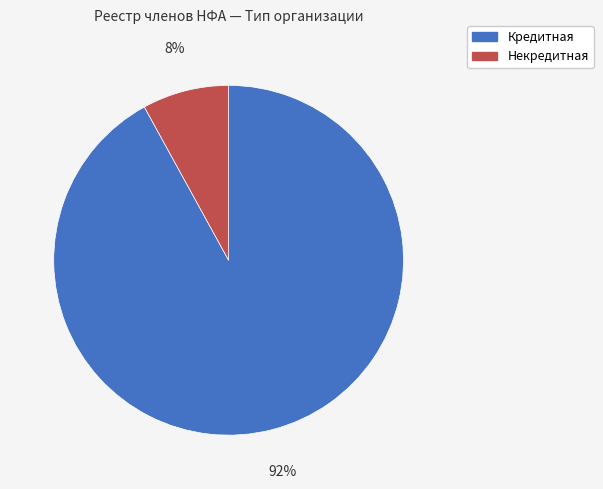

To the nearest percent, what is the difference between the largest and smallest slice percentages?

84%